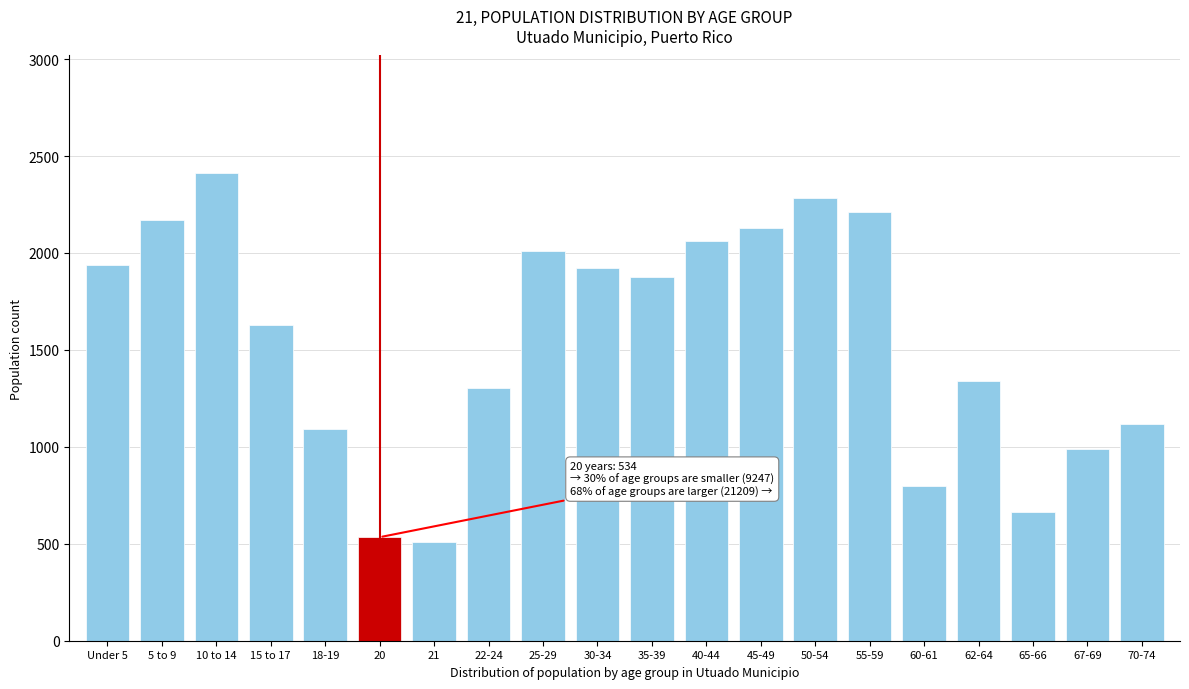

Reading right to left, list all the values displayed in this chart.

1119	988	662	1339	798	2212	2282	2131	2060	1878	1920	2008	1305	507	534	1093	1630	2415	2170	1939